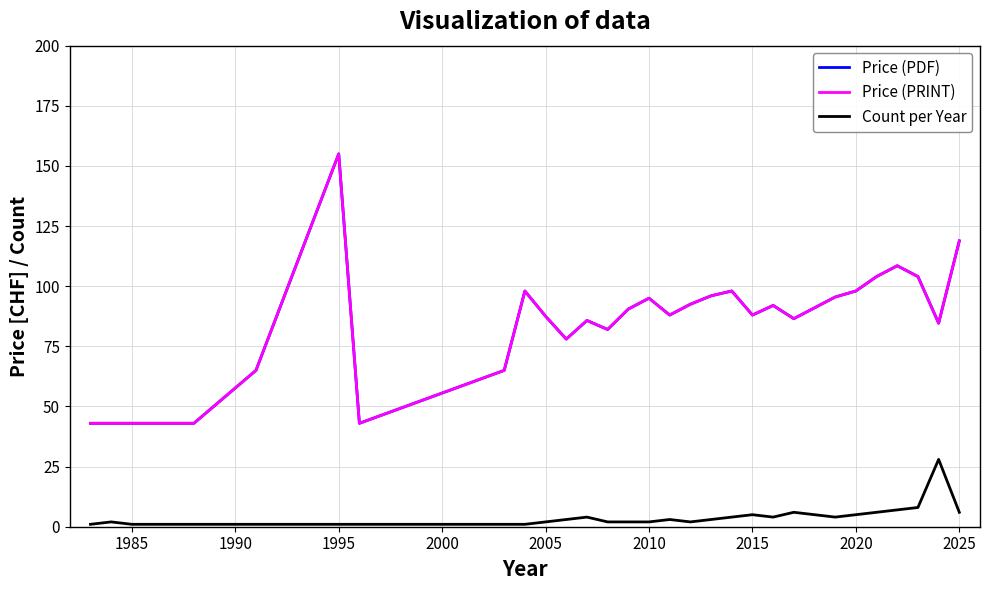

How many lines are shown in the chart?

3